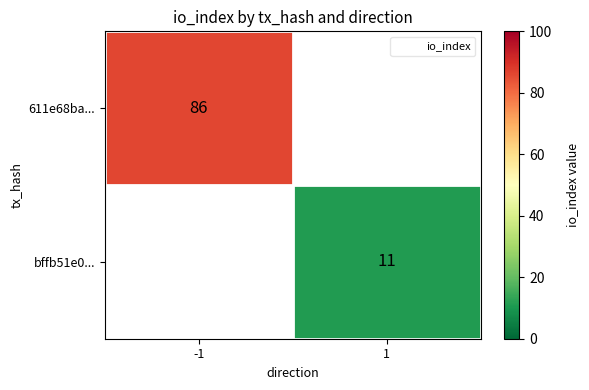

The 611e68ba... series shows 128.3 at -1. True or false?

False